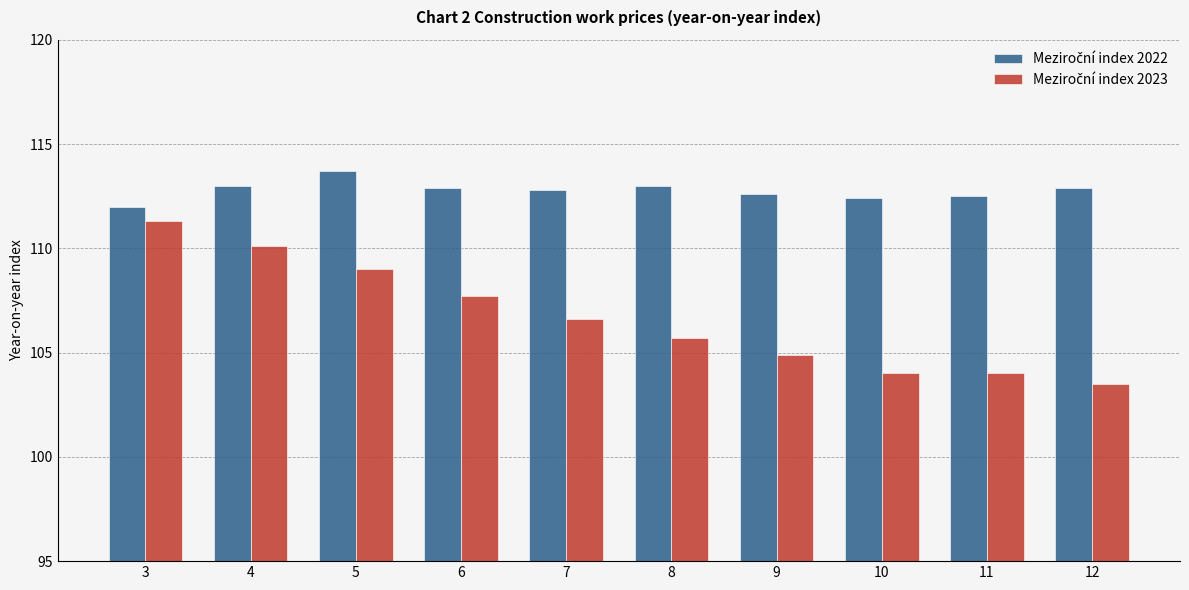

What is the spread (max minus min) of values at 12?

9.4